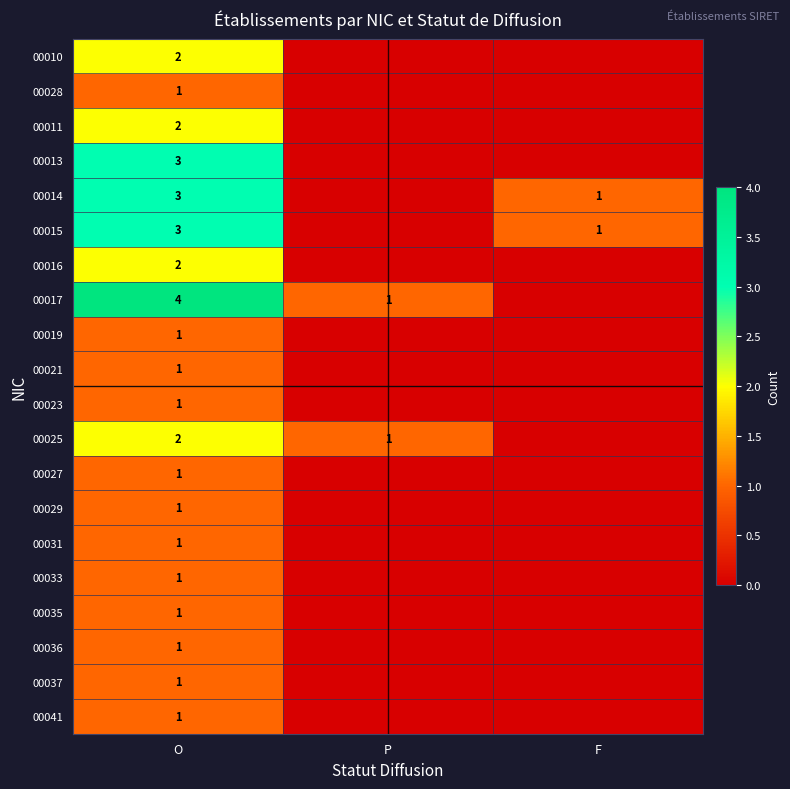

What is the total value across all series at P?

2